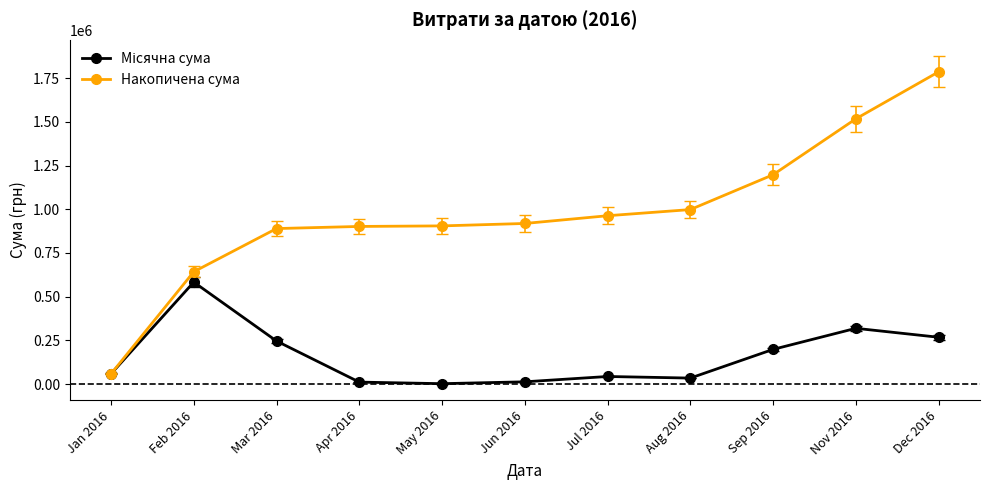

What is the difference between the highest and lowest values at Feb 2016?

59222.9